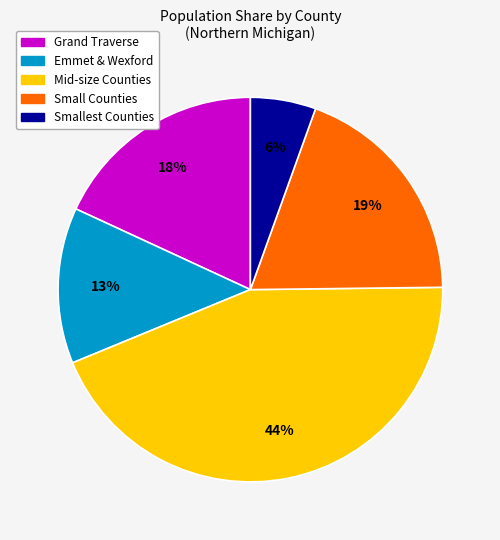

To the nearest percent, what percentage of the pie is Smallest Counties?

6%